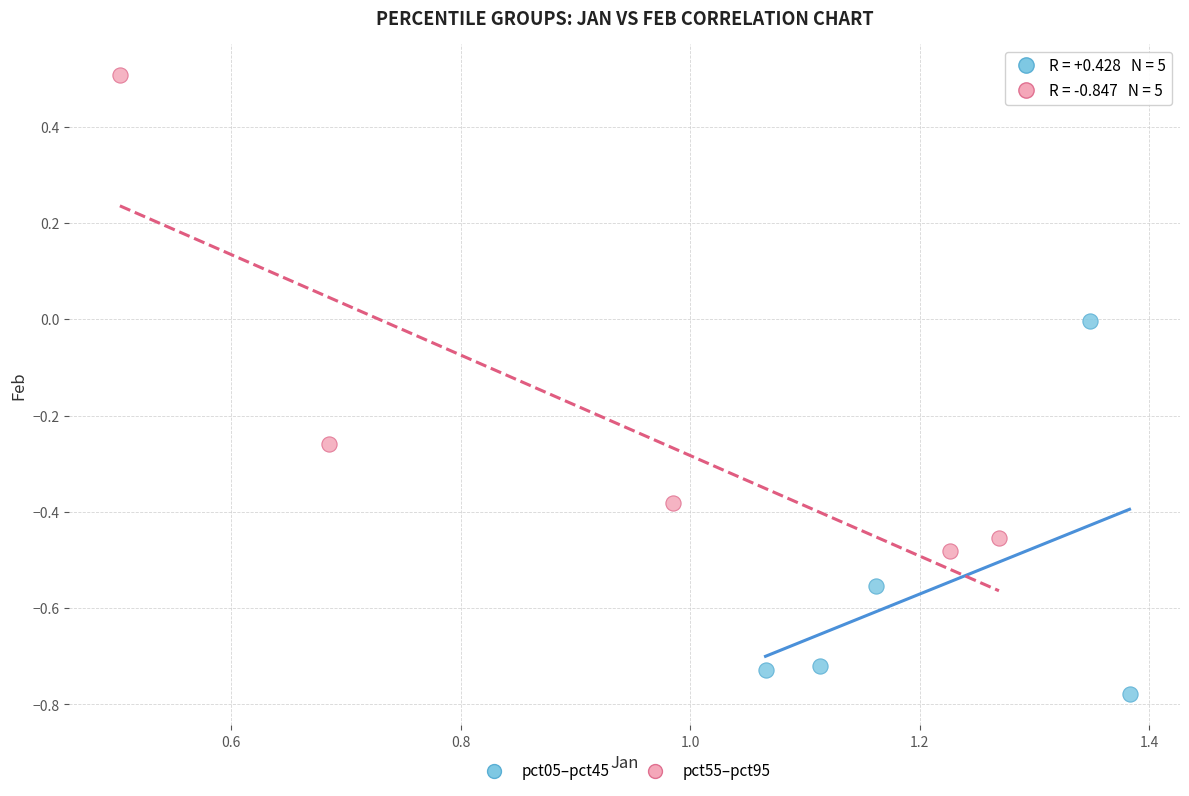

Which series has the largest Y range (max minus min)?

pct55–pct95